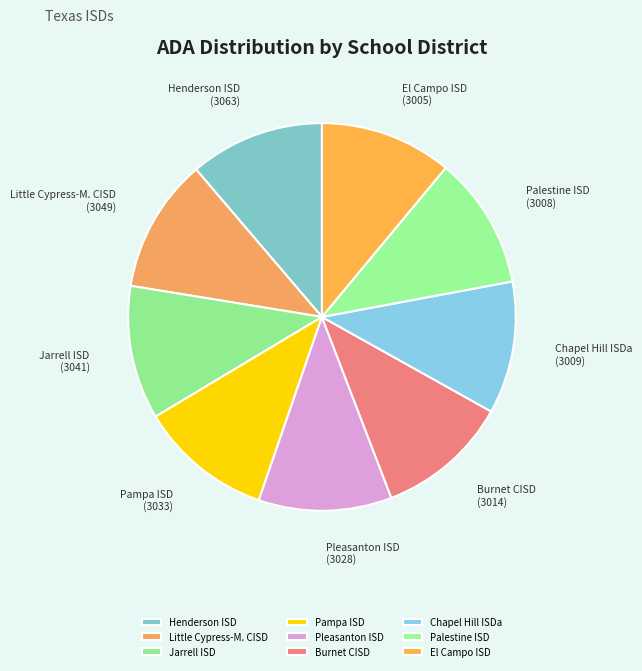

The Pampa ISD slice represents 11% of the pie. True or false?

True